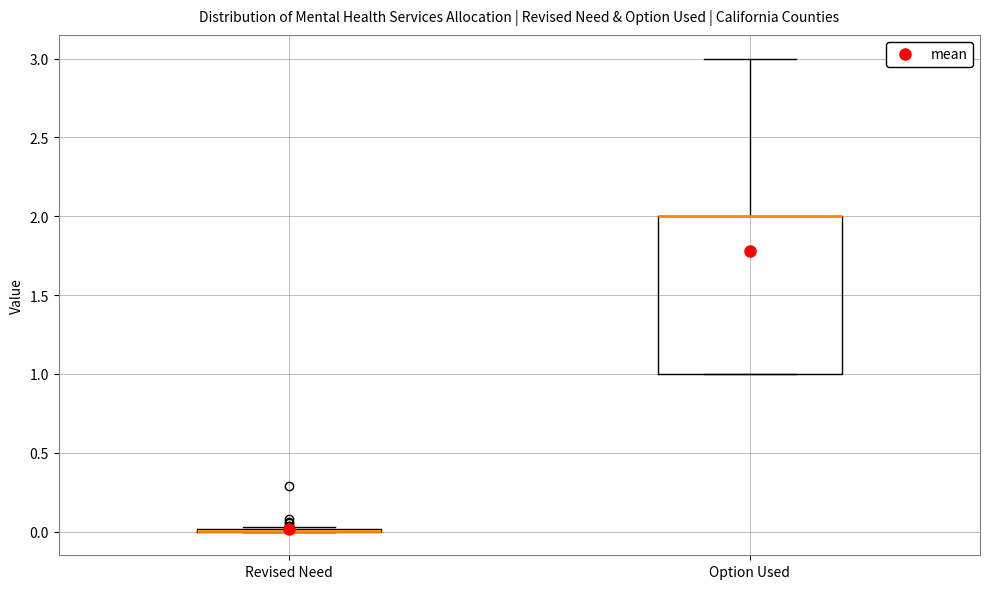

Where does the upper whisker of the box for Option Used end on the y-axis? The values are not printed on the chart, so give them approximately, as read against the axis.

3.00